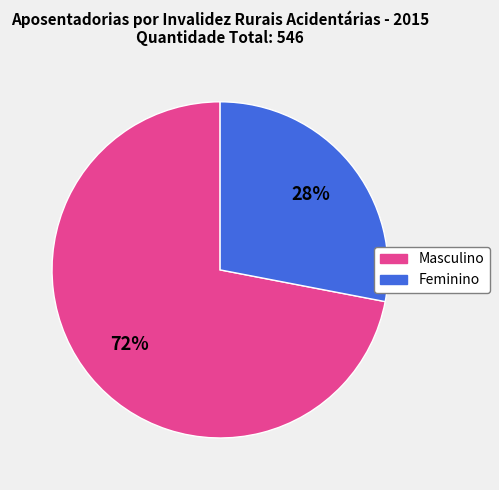

Is it true that Masculino is 72% of the pie?

True